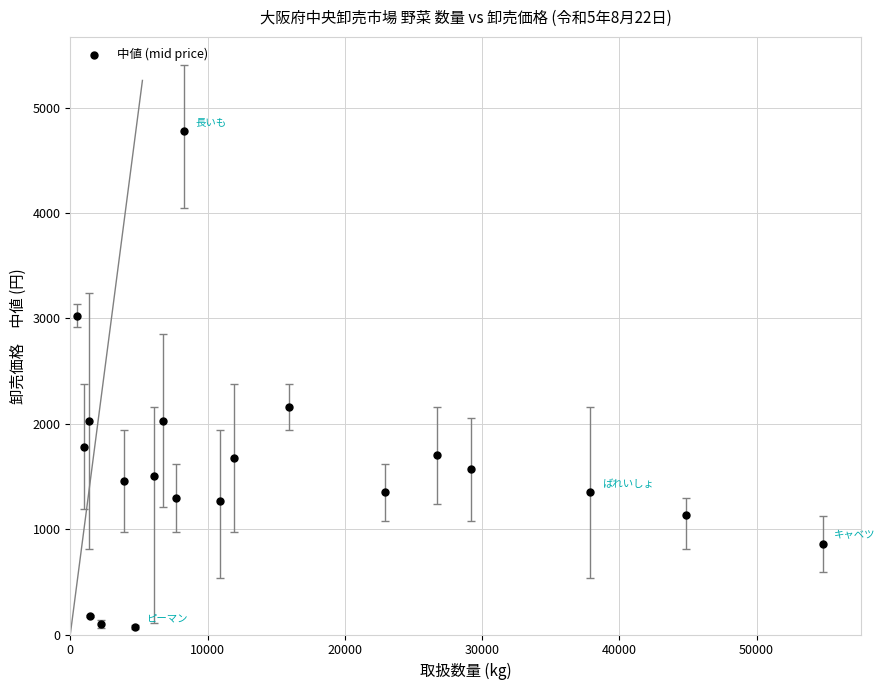

What is the range of Y values (max minus min)?

4709